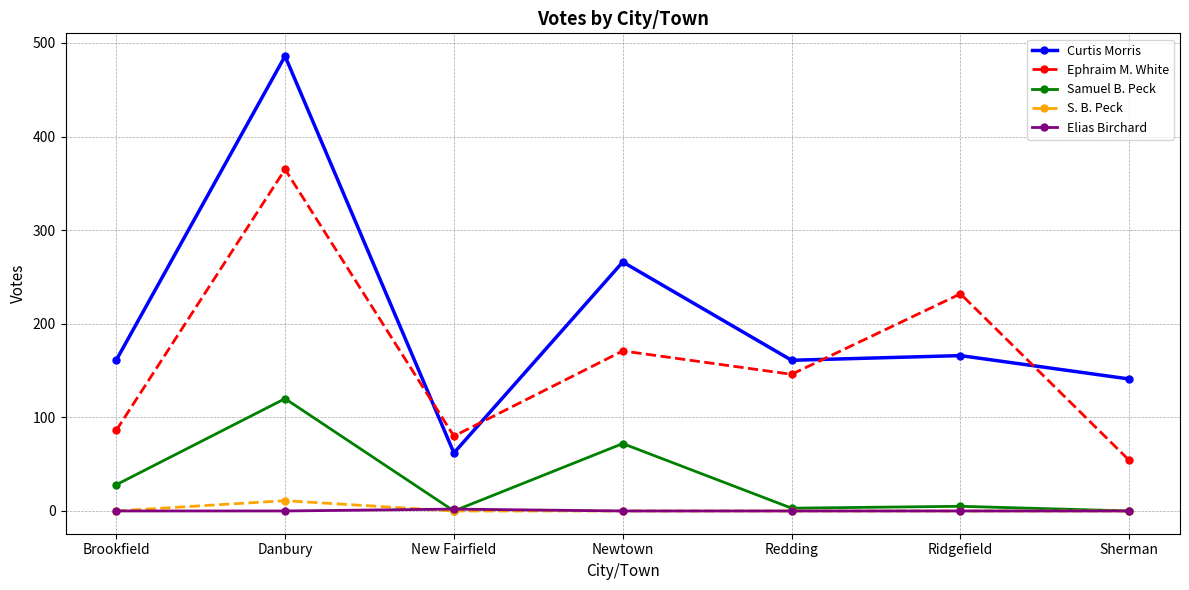

What is the average value of the Ephraim M. White series?

162